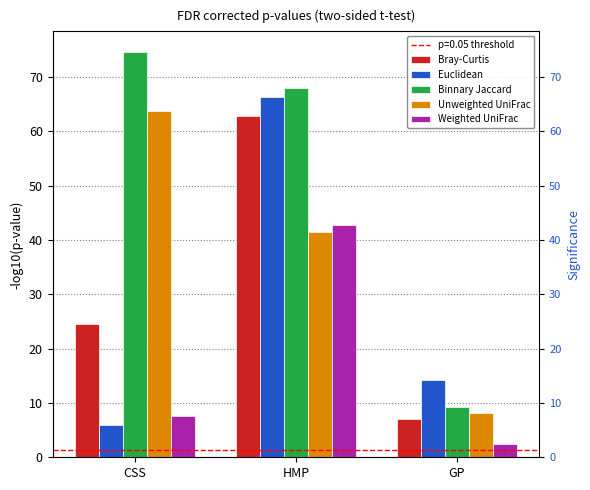

Which series has the largest range (max minus min)?

Binnary Jaccard